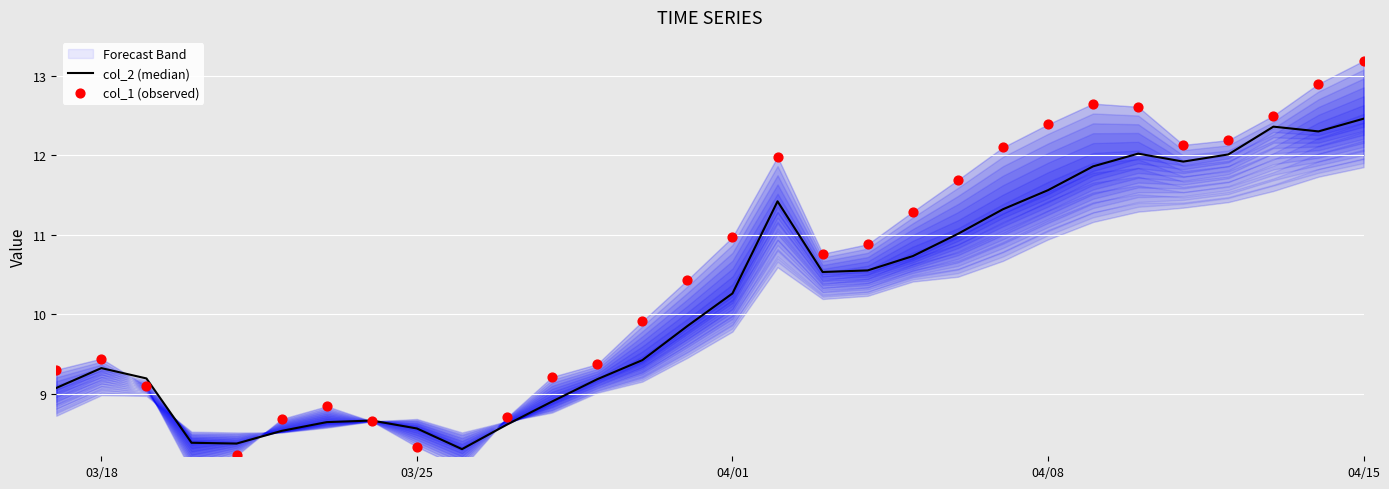

Which series reaches the minimum Y coordinate?

col_1 (observed)